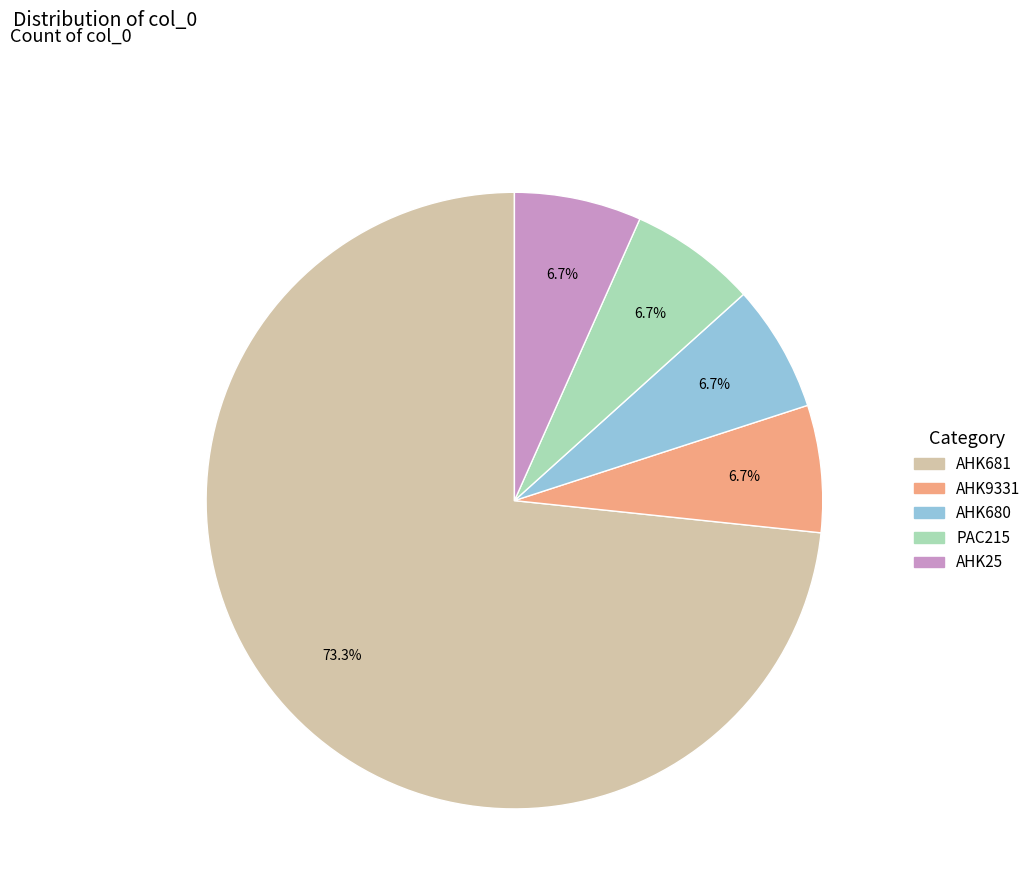

Which slice is the largest?

AHK681